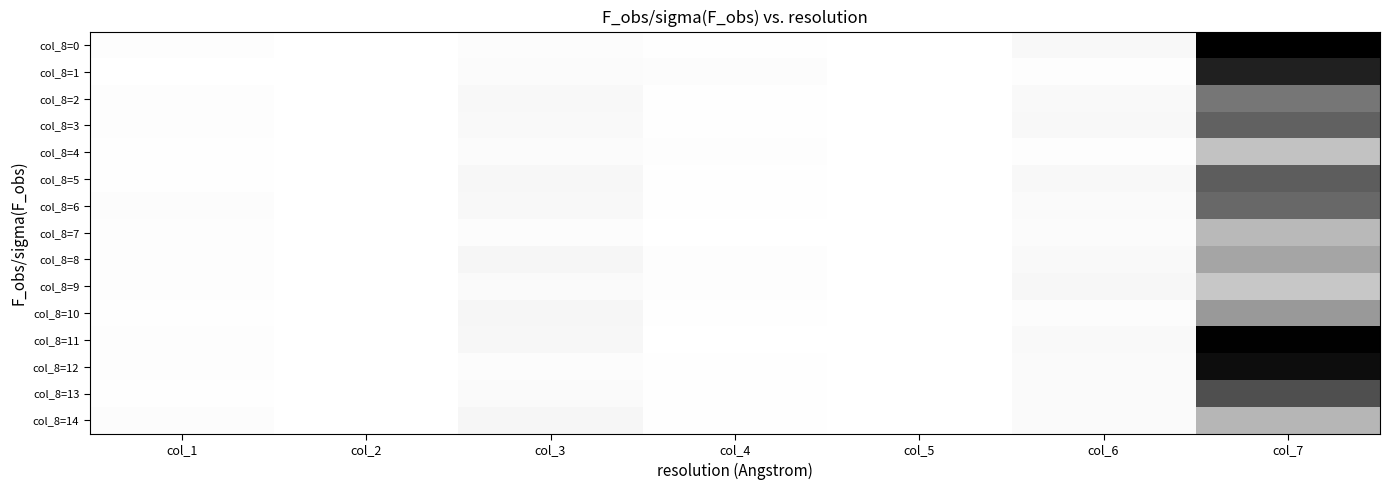

Reading left to right, transcribe all the data shown in this chart.

col_8=0: col_1=1.0	col_2=1.0	col_3=1.0	col_4=1.0	col_5=1.0	col_6=1.0	col_7=0.0
col_8=1: col_1=1.0	col_2=1.0	col_3=1.0	col_4=1.0	col_5=1.0	col_6=1.0	col_7=0.1
col_8=2: col_1=1.0	col_2=1.0	col_3=1.0	col_4=1.0	col_5=1.0	col_6=1.0	col_7=0.5
col_8=3: col_1=1.0	col_2=1.0	col_3=1.0	col_4=1.0	col_5=1.0	col_6=1.0	col_7=0.4
col_8=4: col_1=1.0	col_2=1.0	col_3=1.0	col_4=1.0	col_5=1.0	col_6=1.0	col_7=0.8
col_8=5: col_1=1.0	col_2=1.0	col_3=1.0	col_4=1.0	col_5=1.0	col_6=1.0	col_7=0.4
col_8=6: col_1=1.0	col_2=1.0	col_3=1.0	col_4=1.0	col_5=1.0	col_6=1.0	col_7=0.4
col_8=7: col_1=1.0	col_2=1.0	col_3=1.0	col_4=1.0	col_5=1.0	col_6=1.0	col_7=0.7
col_8=8: col_1=1.0	col_2=1.0	col_3=1.0	col_4=1.0	col_5=1.0	col_6=1.0	col_7=0.6
col_8=9: col_1=1.0	col_2=1.0	col_3=1.0	col_4=1.0	col_5=1.0	col_6=1.0	col_7=0.8
col_8=10: col_1=1.0	col_2=1.0	col_3=1.0	col_4=1.0	col_5=1.0	col_6=1.0	col_7=0.6
col_8=11: col_1=1.0	col_2=1.0	col_3=1.0	col_4=1.0	col_5=1.0	col_6=1.0	col_7=0.0
col_8=12: col_1=1.0	col_2=1.0	col_3=1.0	col_4=1.0	col_5=1.0	col_6=1.0	col_7=0.1
col_8=13: col_1=1.0	col_2=1.0	col_3=1.0	col_4=1.0	col_5=1.0	col_6=1.0	col_7=0.3
col_8=14: col_1=1.0	col_2=1.0	col_3=1.0	col_4=1.0	col_5=1.0	col_6=1.0	col_7=0.7